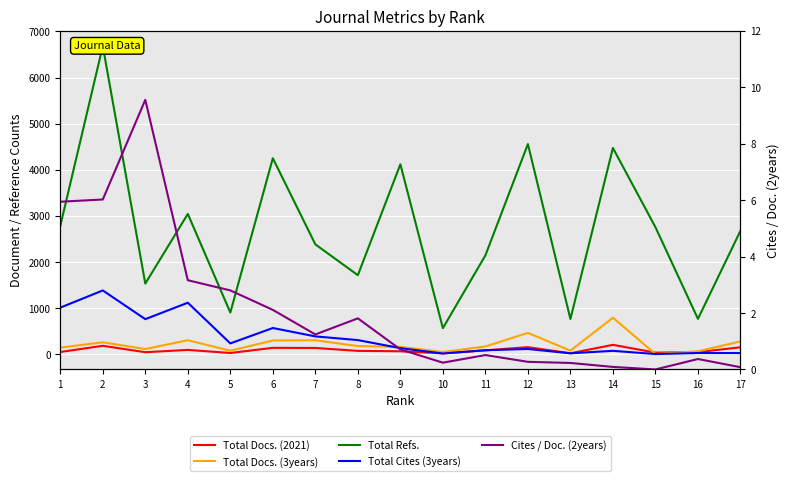

Read the Total Docs. (3years) value at 13.

74.0